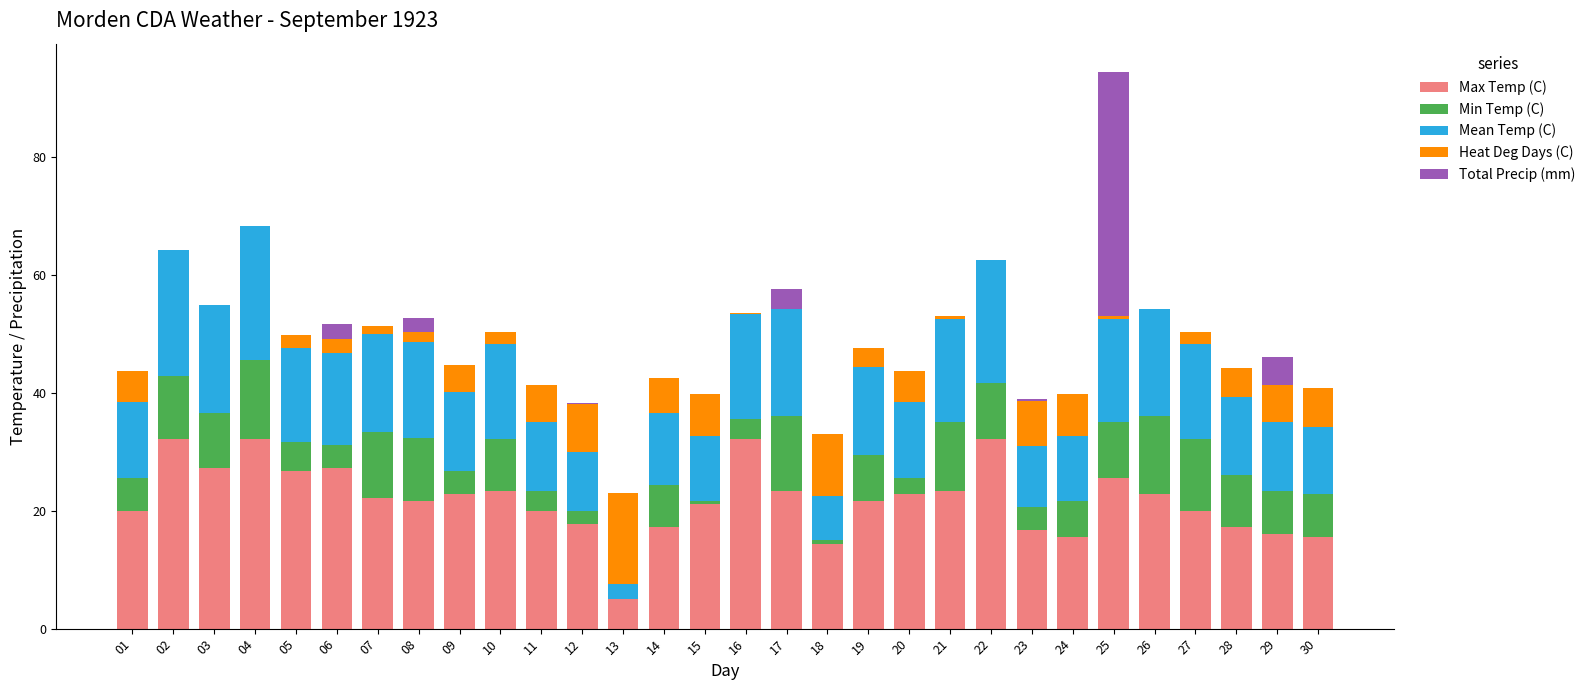

Which series has the largest total across all categories?

Max Temp (C)